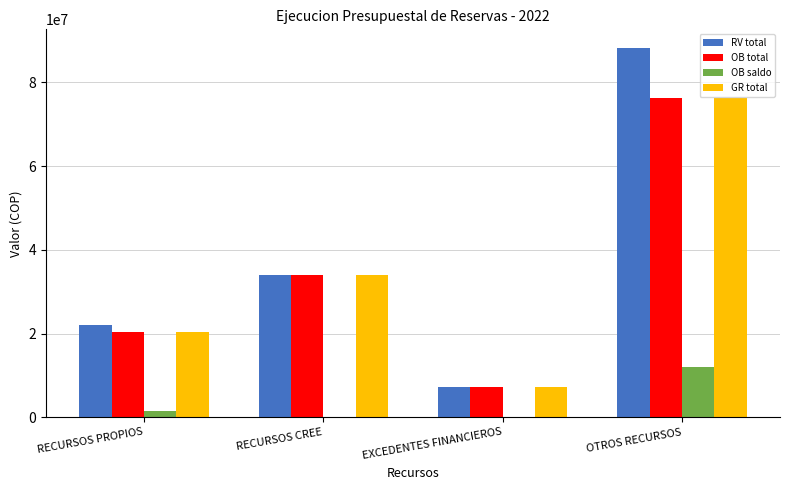

Reading left to right, what are all the values shown in this chart?

RV total: 22015700	33960154	7160940	88253762
OB total: 20415700	33960154	7160940	76303830
OB saldo: 1600000	0	0	11949932
GR total: 20415700	33960154	7160940	76303830